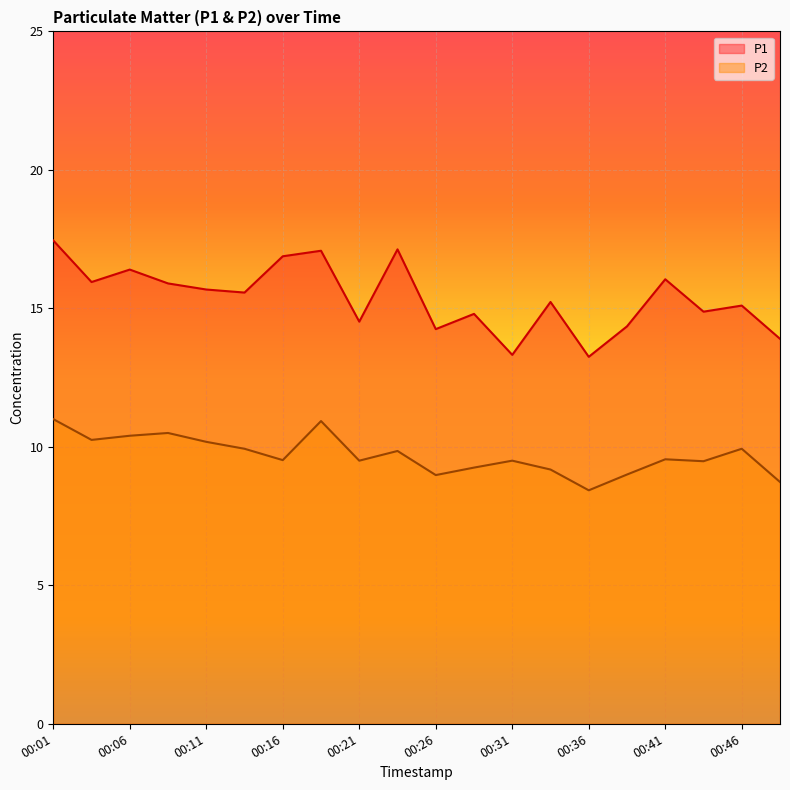

Is it true that P1 equals 16.1 at 00:41?

True